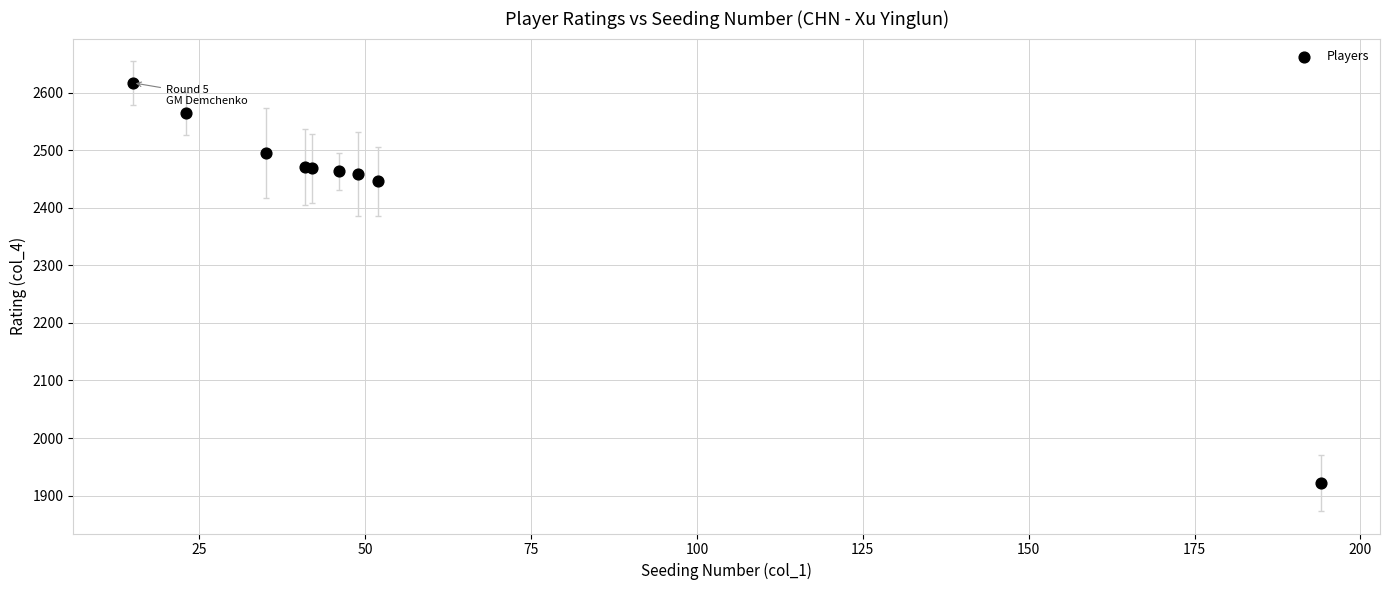

What Y value in the scatter plot is closest to 2269?

2446